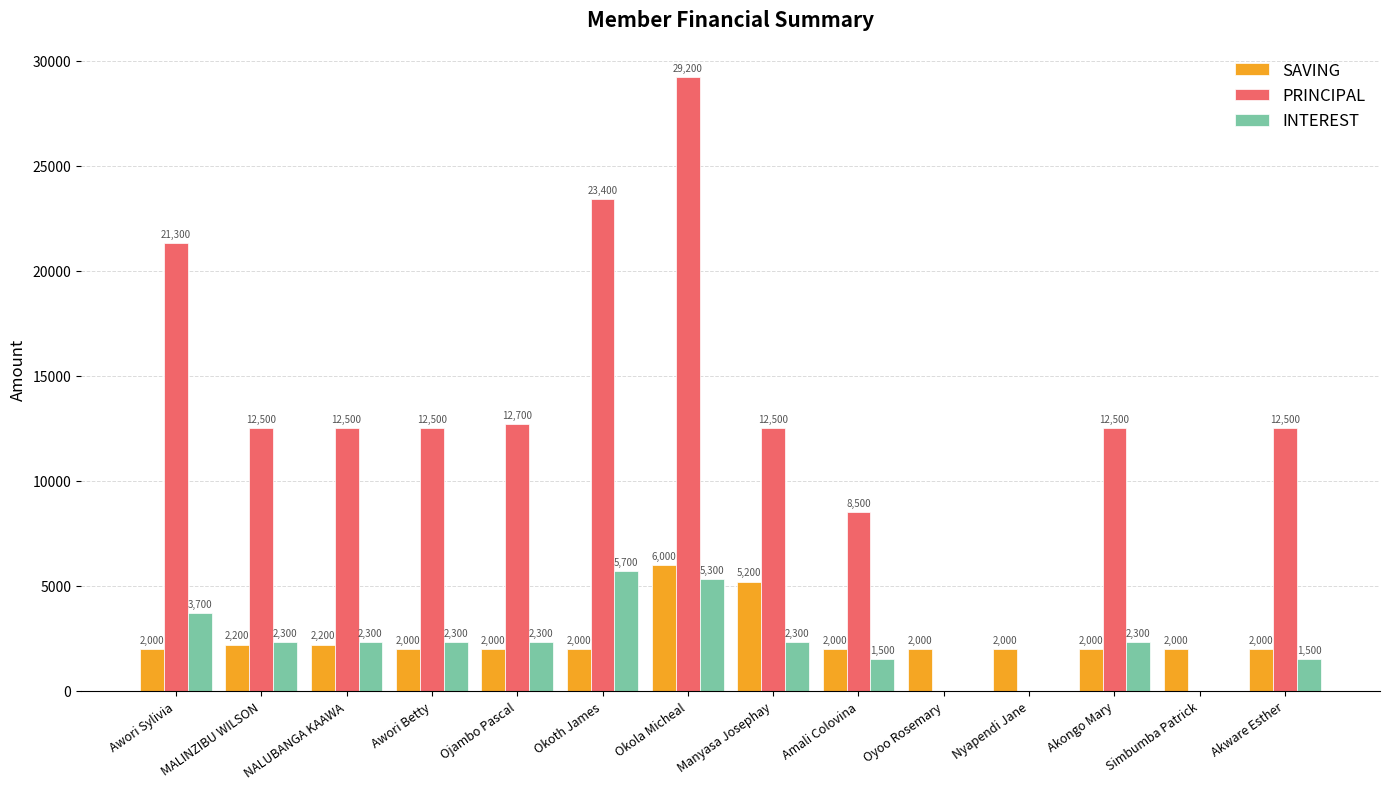

Count the number of data series in this chart.

3